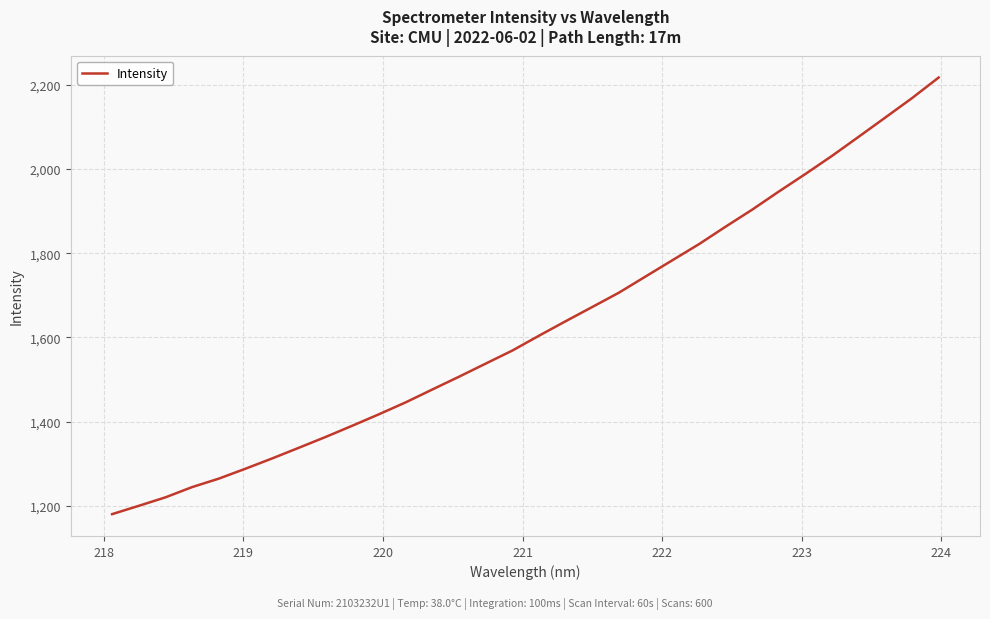

What is the maximum value shown in the chart?

2217.0